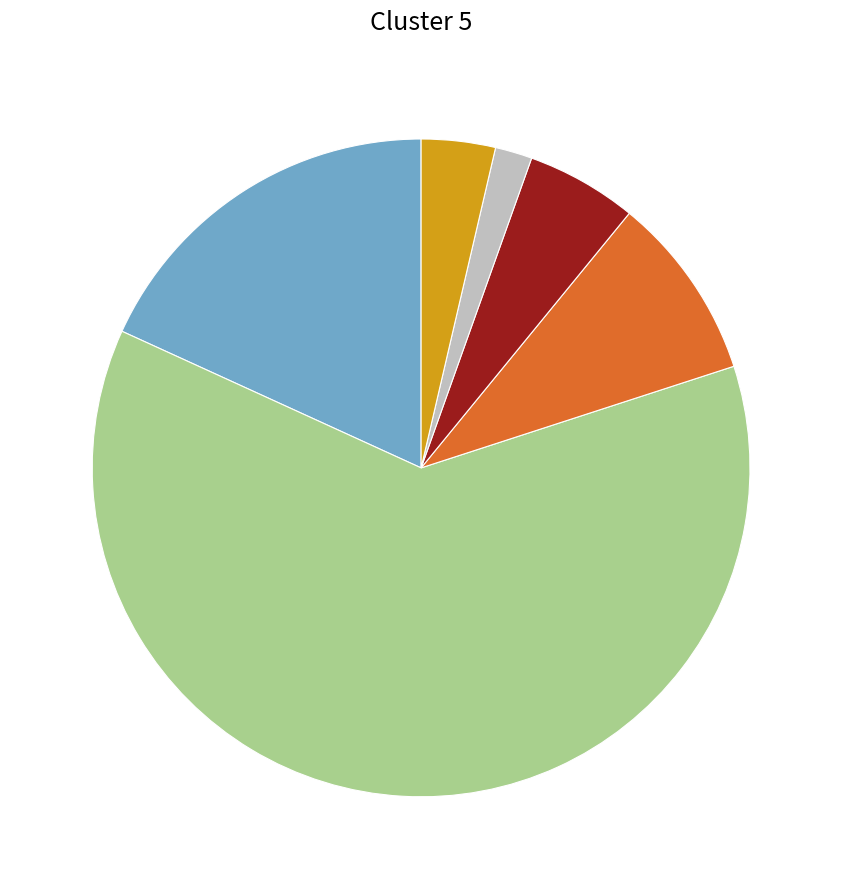

Does any single category account for the majority?

Yes